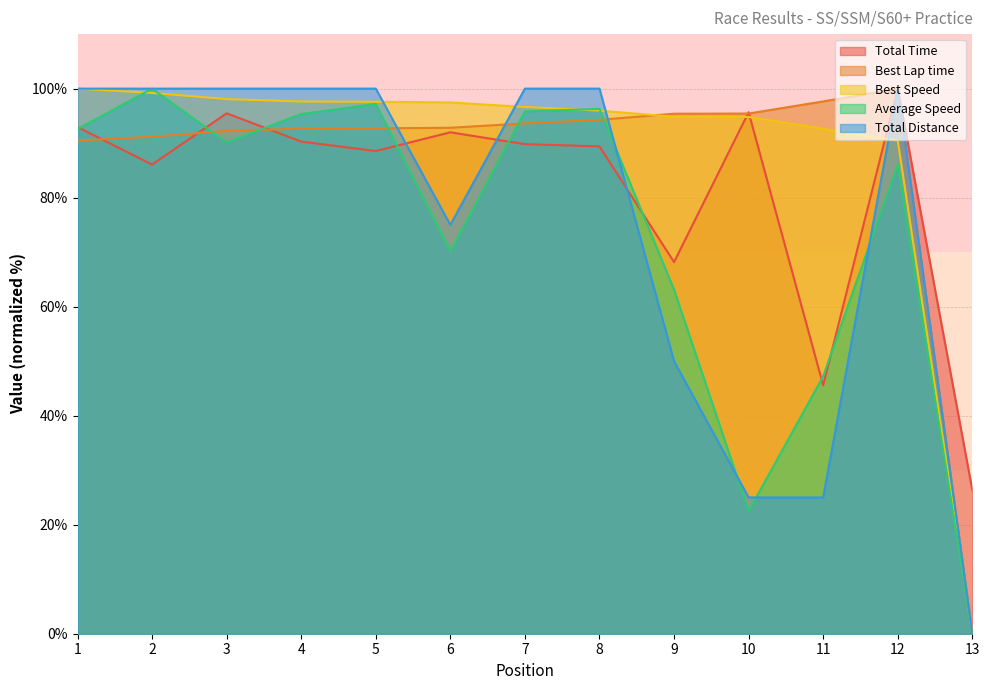

Reading left to right, transcribe all the data shown in this chart.

Total Time: 1=93.0	2=86.1	3=95.5	4=90.3	5=88.6	6=92.0	7=89.8	8=89.4	9=68.2	10=95.7	11=45.6	12=100.0	13=26.4
Best Lap time: 1=90.5	2=91.2	3=92.2	4=92.7	5=92.7	6=92.8	7=93.6	8=94.3	9=95.4	10=95.4	11=97.7	12=100.0	13=0.0
Best Speed: 1=100.0	2=99.2	3=98.1	4=97.6	5=97.6	6=97.5	7=96.6	8=96.0	9=94.8	10=94.8	11=92.6	12=90.5	13=0.0
Average Speed: 1=92.6	2=100.0	3=90.1	4=95.3	5=97.2	6=70.2	7=95.8	8=96.3	9=63.1	10=22.5	11=47.2	12=86.1	13=0.0
Total Distance: 1=100.0	2=100.0	3=100.0	4=100.0	5=100.0	6=75.0	7=100.0	8=100.0	9=50.0	10=25.0	11=25.0	12=100.0	13=0.0